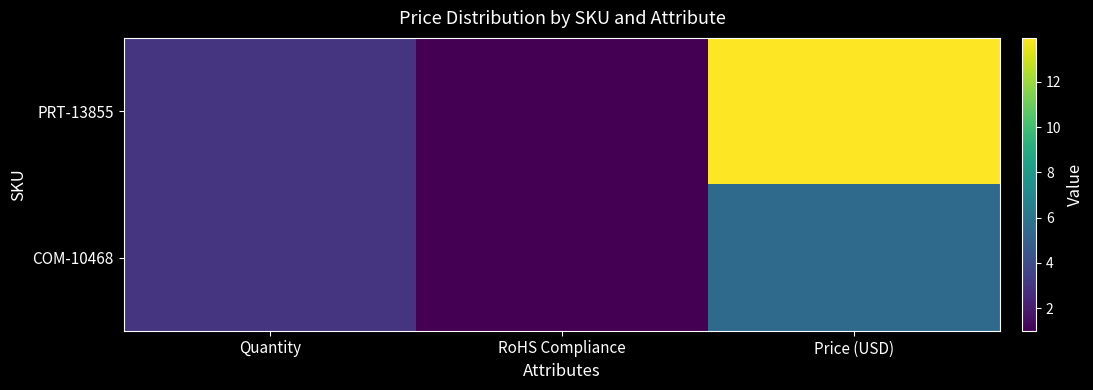

Which series has the largest total across all categories?

PRT-13855